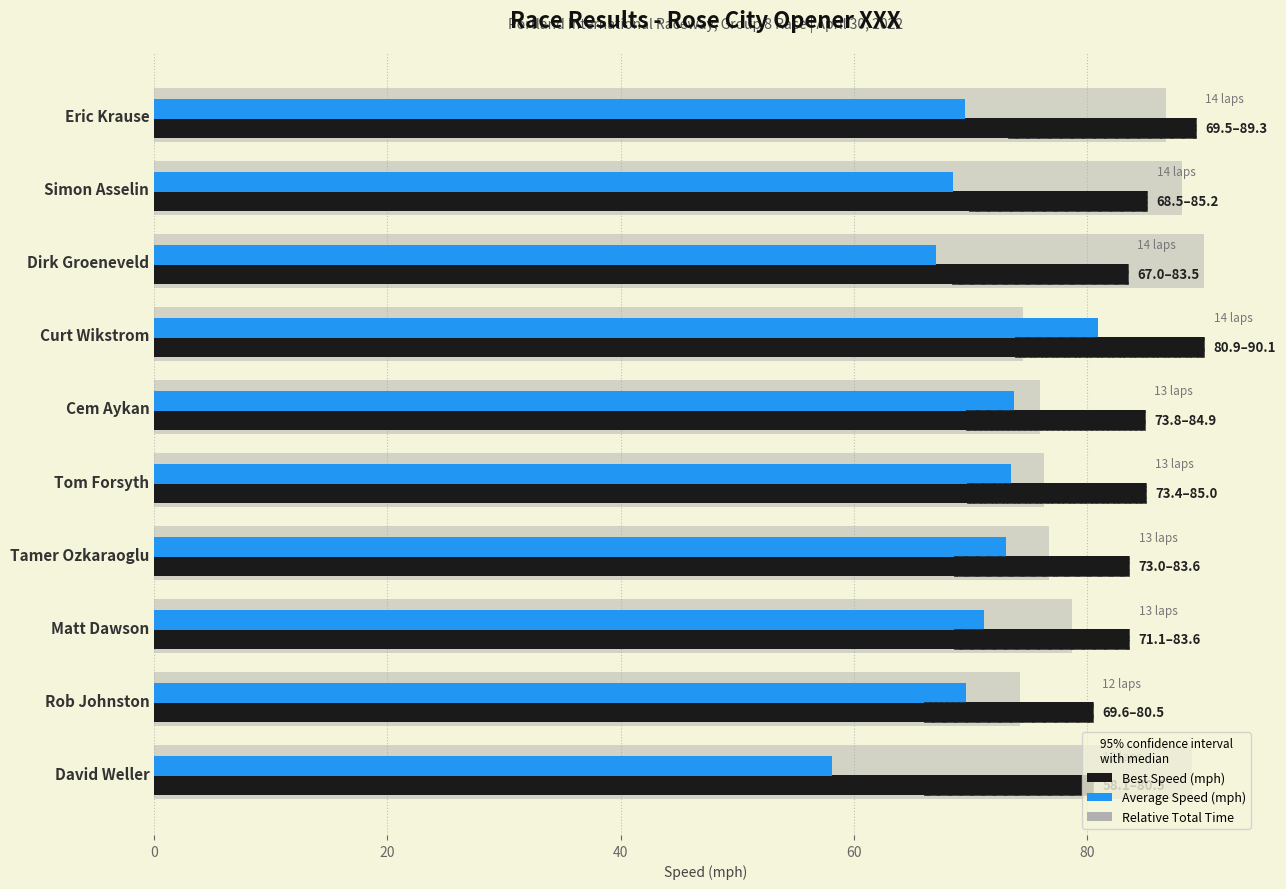

What is the value of the Average Speed (mph) bar at the 5th from the left?

73.8